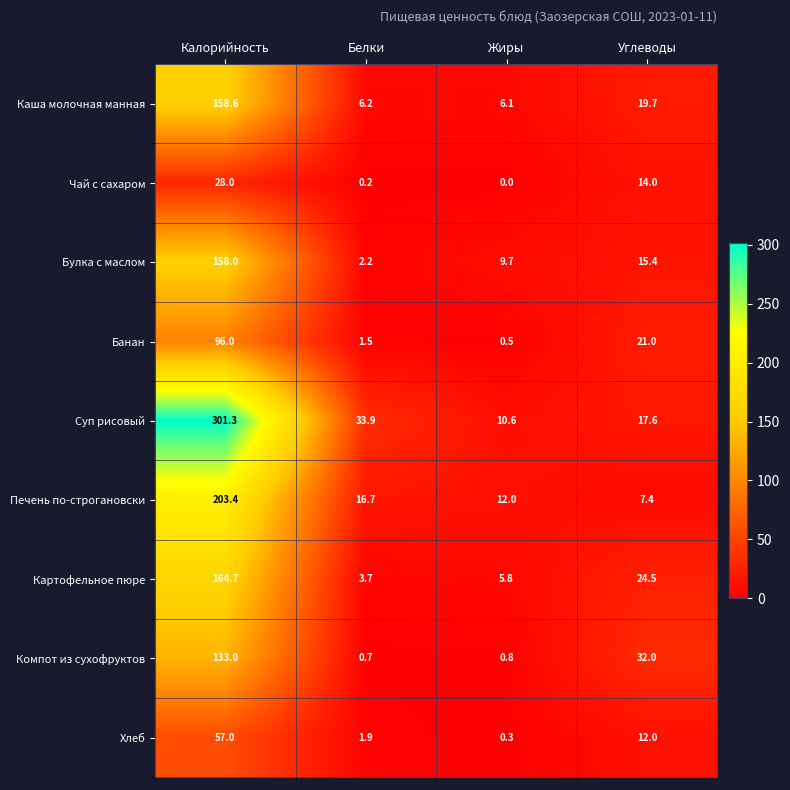

At which category is the sum across all series the highest?

Калорийность